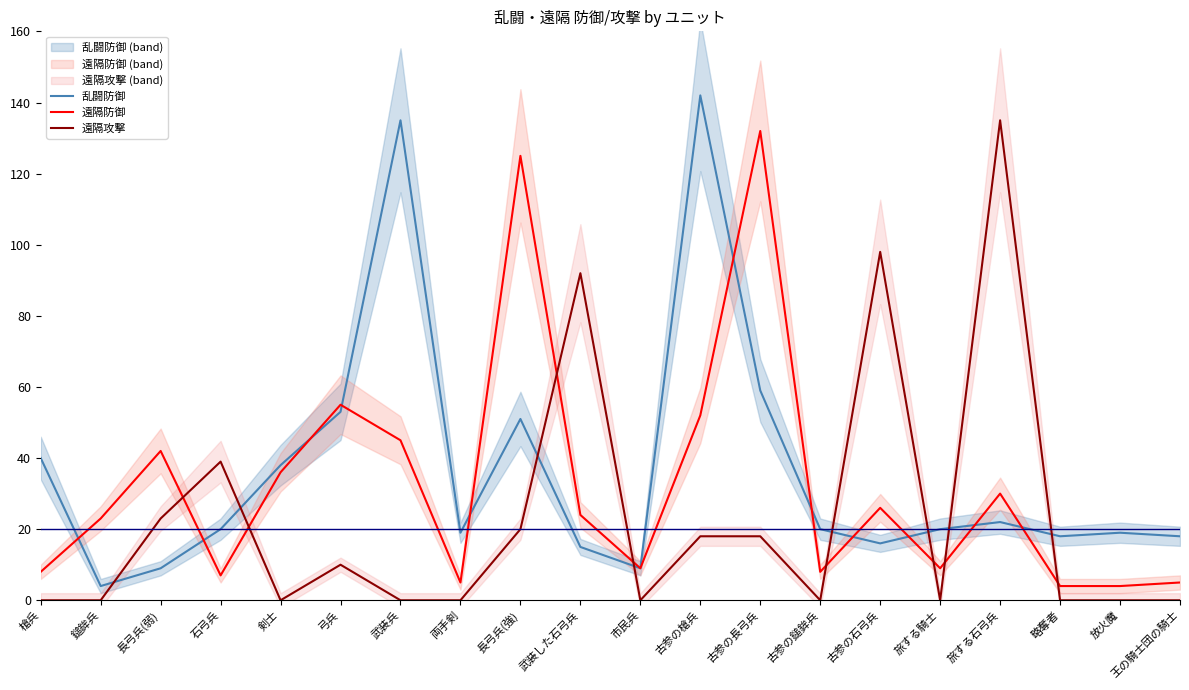

How many times do 遠隔攻撃 and 乱闘防御 cross each other?

8